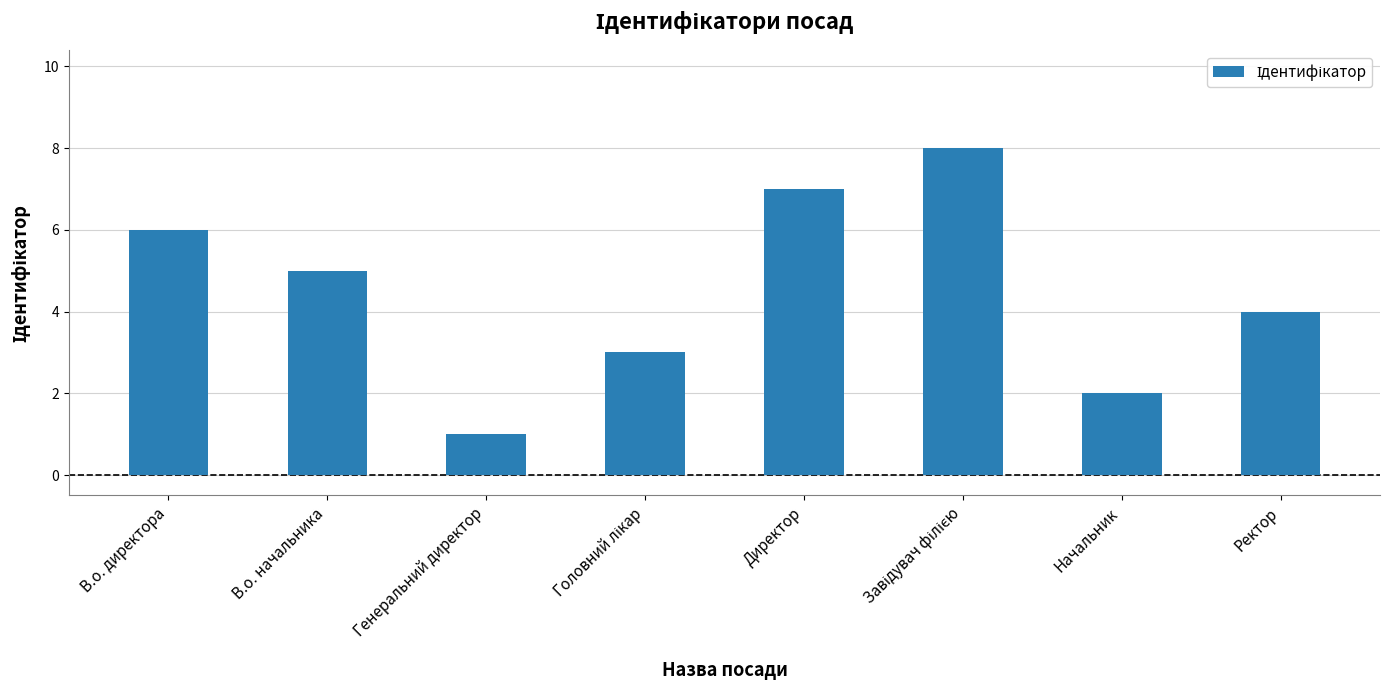

Between В.о. начальника and Директор, which is larger?

Директор